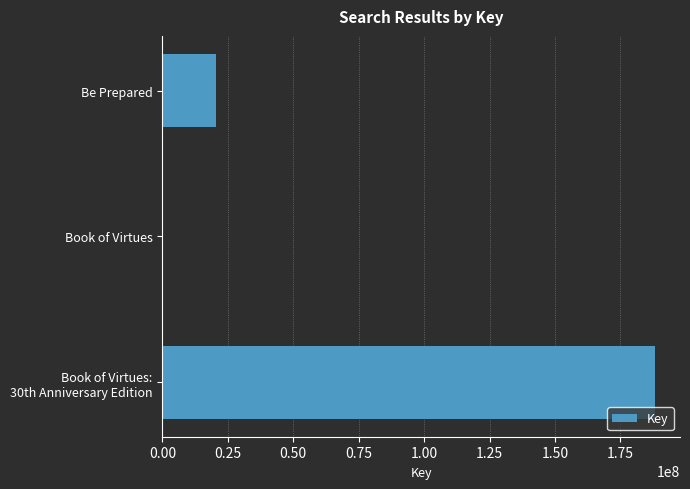

What value does the data have at Be Prepared?

20488556